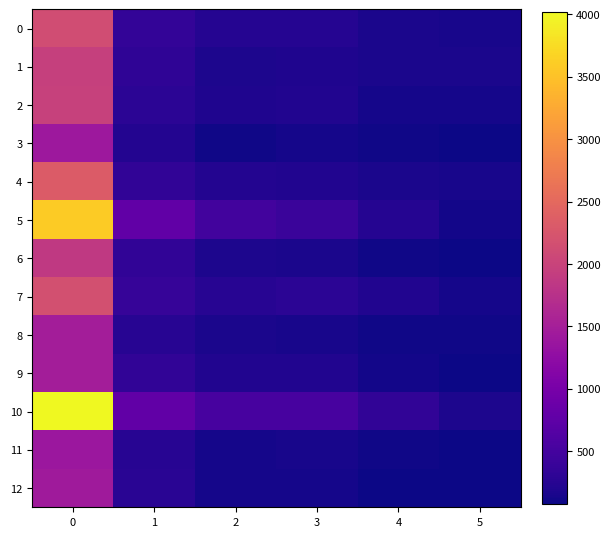

Reading right to left, what are all the values shown in this chart?

0: 5=140	4=165	3=240	2=235	1=345	0=2130
1: 5=160	4=165	3=195	2=180	1=310	0=1960
2: 5=125	4=135	3=205	2=190	1=290	0=1980
3: 5=80	4=100	3=135	2=105	1=220	0=1405
4: 5=150	4=160	3=205	2=215	1=330	0=2330
5: 5=120	4=230	3=405	2=485	1=770	0=3590
6: 5=85	4=95	3=160	2=175	1=330	0=1870
7: 5=125	4=210	3=290	2=255	1=375	0=2170
8: 5=95	4=95	3=145	2=165	1=245	0=1490
9: 5=90	4=120	3=200	2=205	1=330	0=1490
10: 5=180	4=325	3=525	2=525	1=780	0=4015
11: 5=75	4=100	3=145	2=130	1=250	0=1385
12: 5=80	4=90	3=135	2=135	1=270	0=1430